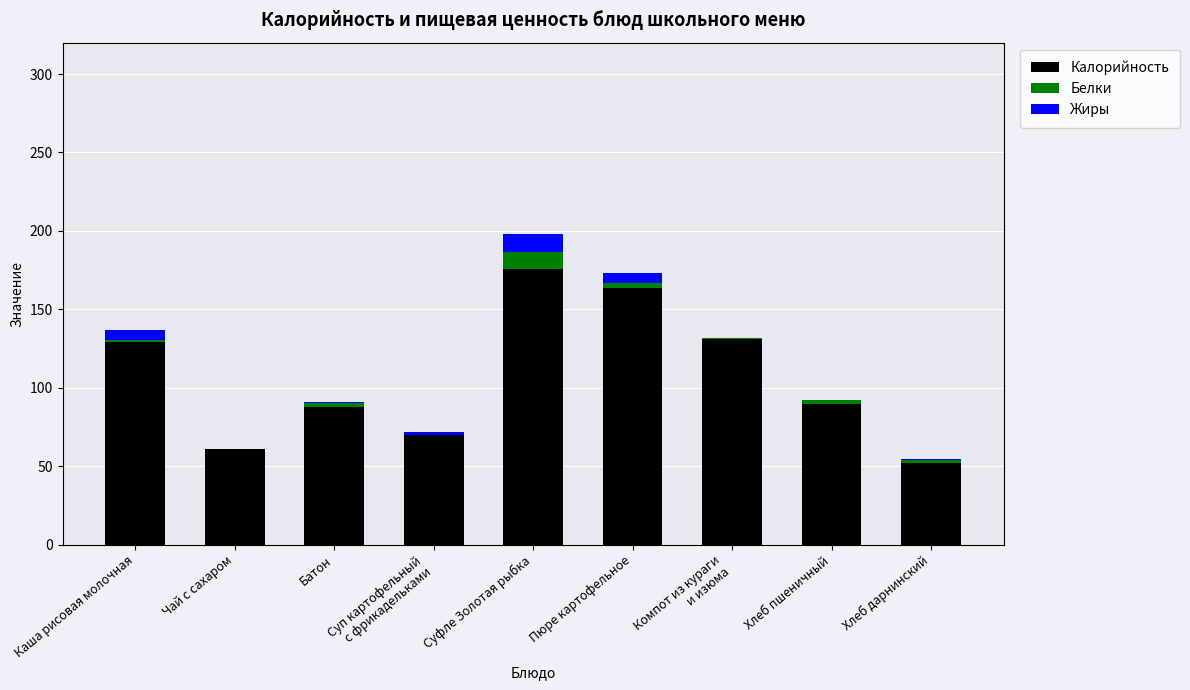

At which label does Калорийность reach its peak?

Суфле Золотая рыбка